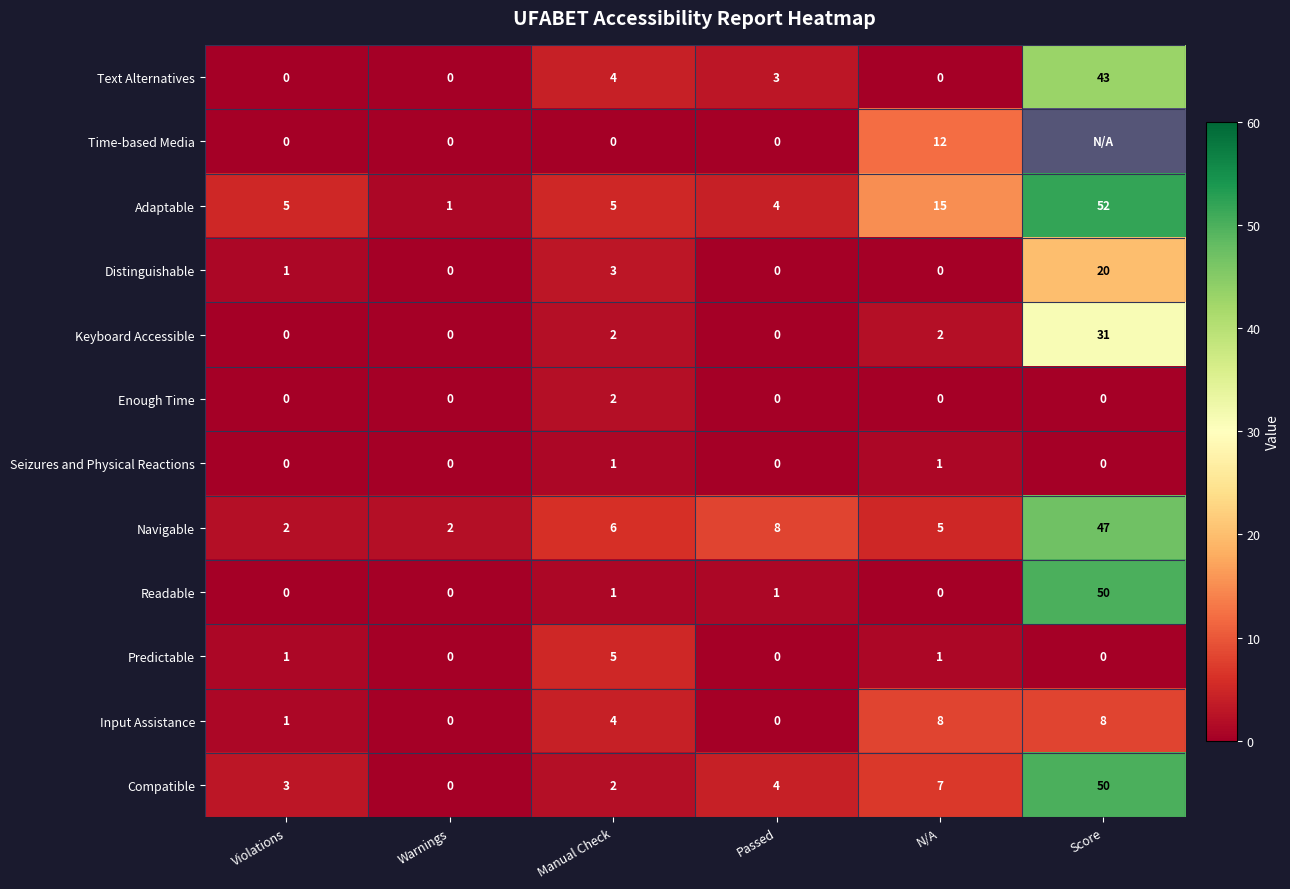

At which label is Adaptable closest to 26?

N/A